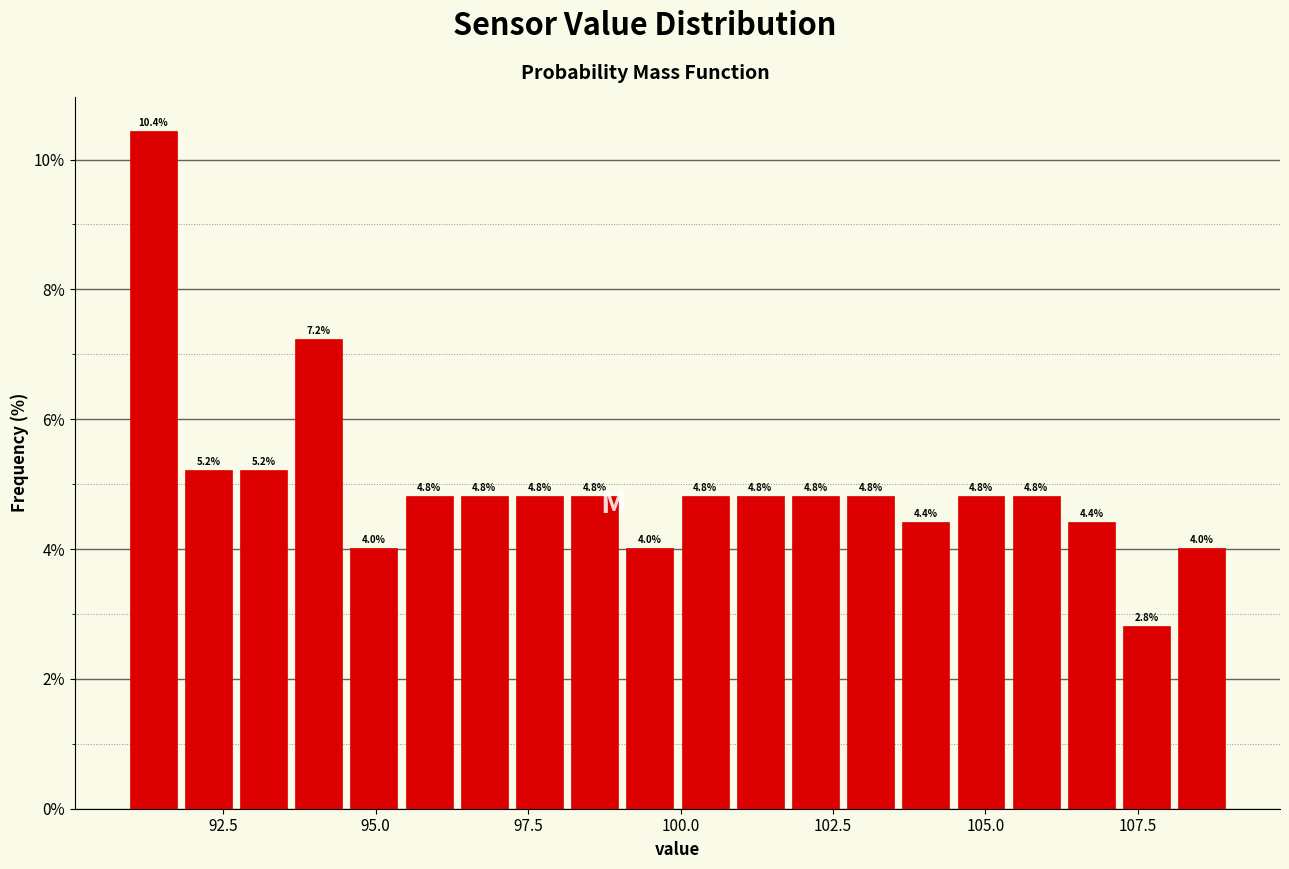

Read against the x-axis, roughly where is the centre of the tallest bar?

91.5